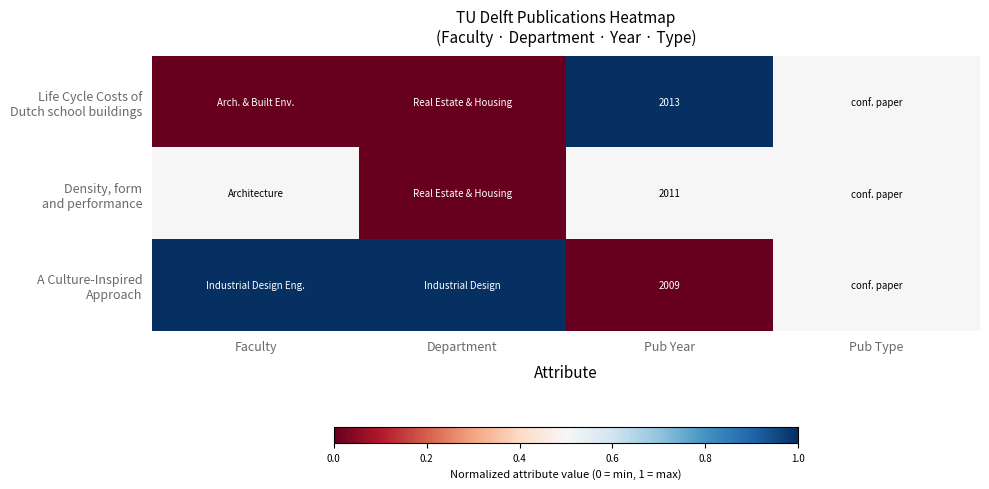

What is the spread (max minus min) of values at Pub Year?

4.0